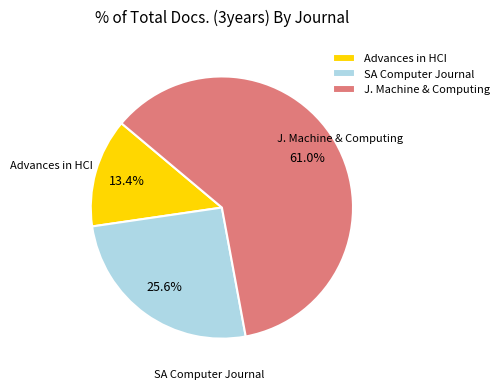

Which slice is the largest?

J. Machine & Computing